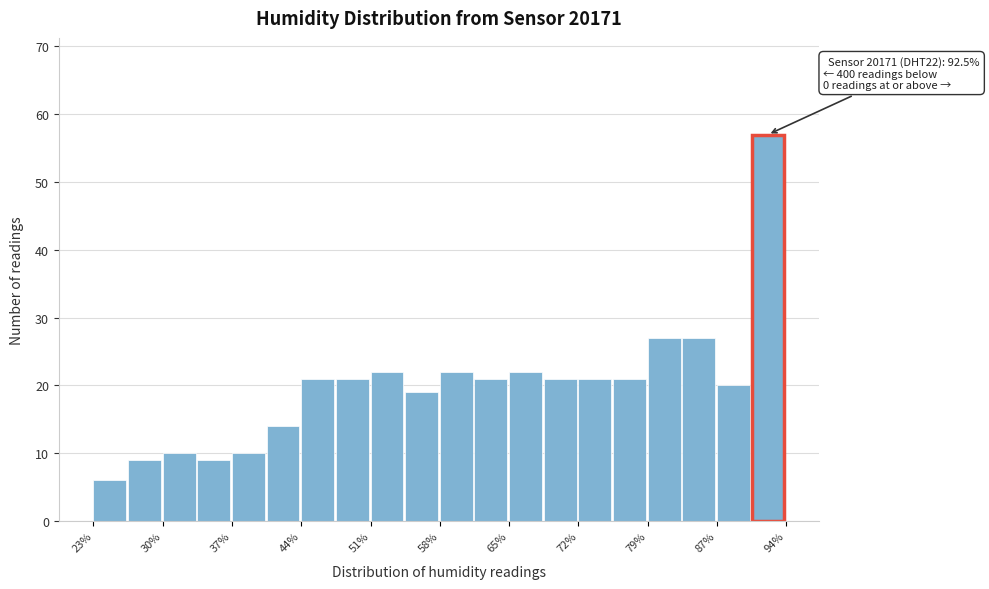

Read against the x-axis, roughly where is the centre of the tallest bar?

92